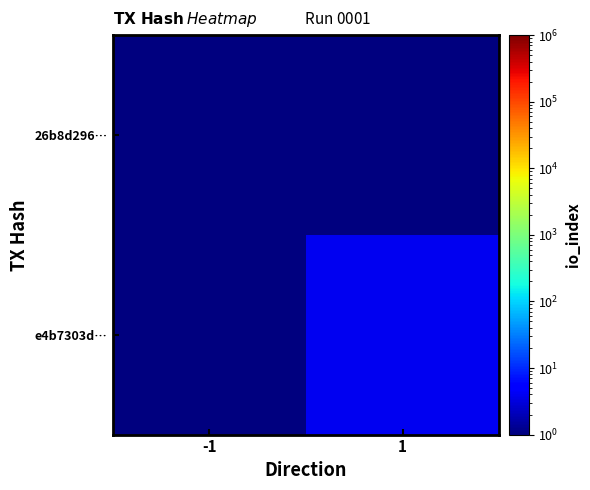

List the series in order of their overall mean, highest first.

e4b7303d…, 26b8d296…